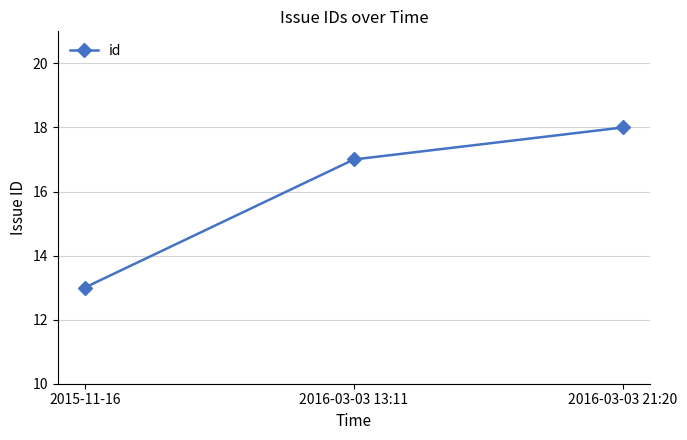

Read the value at 2015-11-16.

13